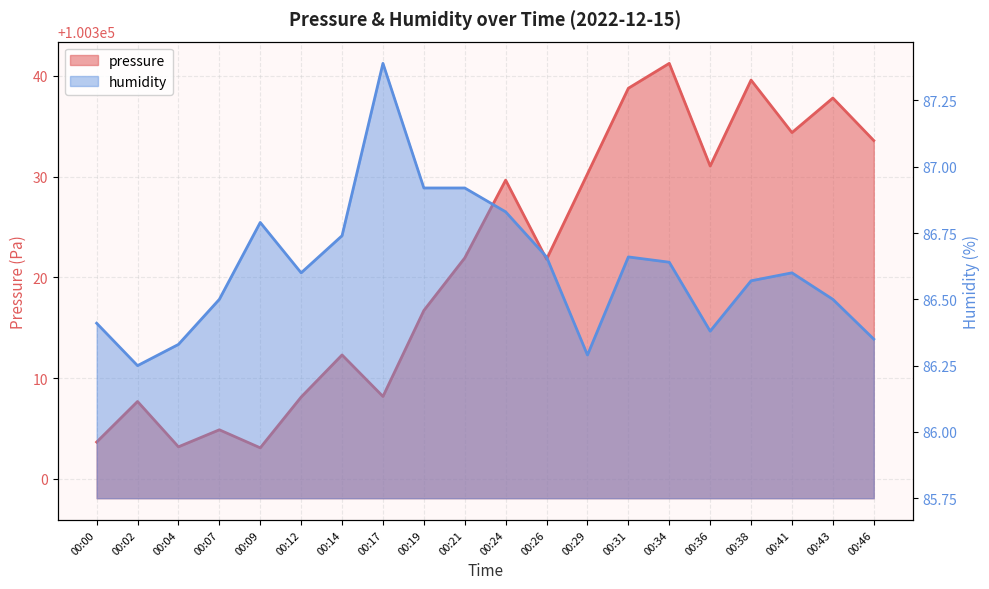

Which category has the lowest value in the pressure series?

00:09